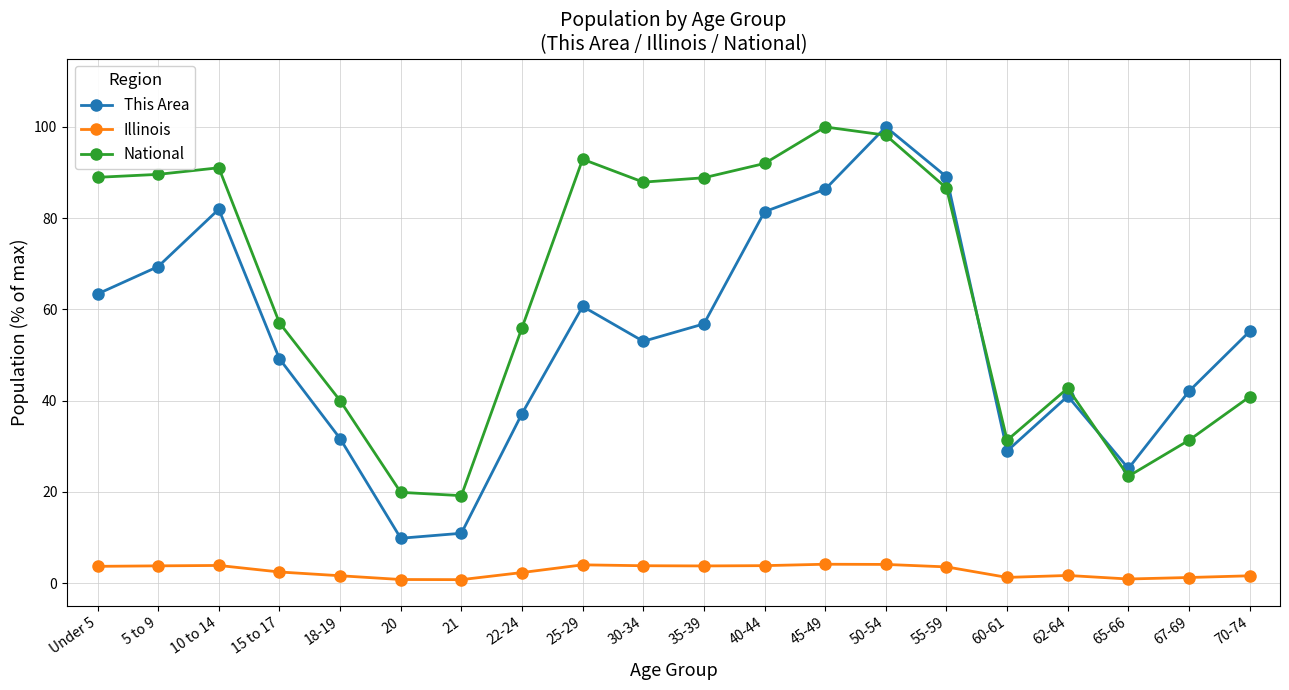

After their last crossing, which series has the higher values: This Area or National?

This Area